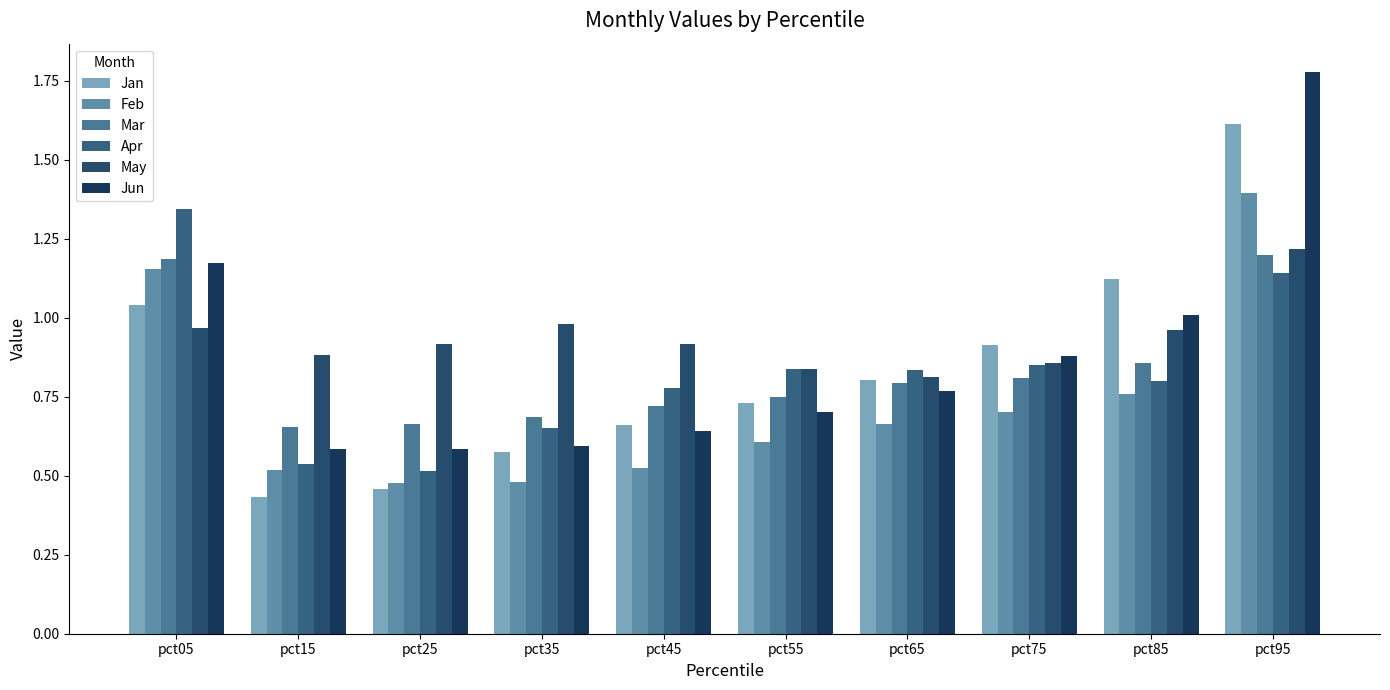

Reading right to left, extract all data points from this chart.

Jan: 1.6	1.1	0.9	0.8	0.7	0.7	0.6	0.5	0.4	1.0
Feb: 1.4	0.8	0.7	0.7	0.6	0.5	0.5	0.5	0.5	1.2
Mar: 1.2	0.9	0.8	0.8	0.7	0.7	0.7	0.7	0.7	1.2
Apr: 1.1	0.8	0.9	0.8	0.8	0.8	0.7	0.5	0.5	1.3
May: 1.2	1.0	0.9	0.8	0.8	0.9	1.0	0.9	0.9	1.0
Jun: 1.8	1.0	0.9	0.8	0.7	0.6	0.6	0.6	0.6	1.2